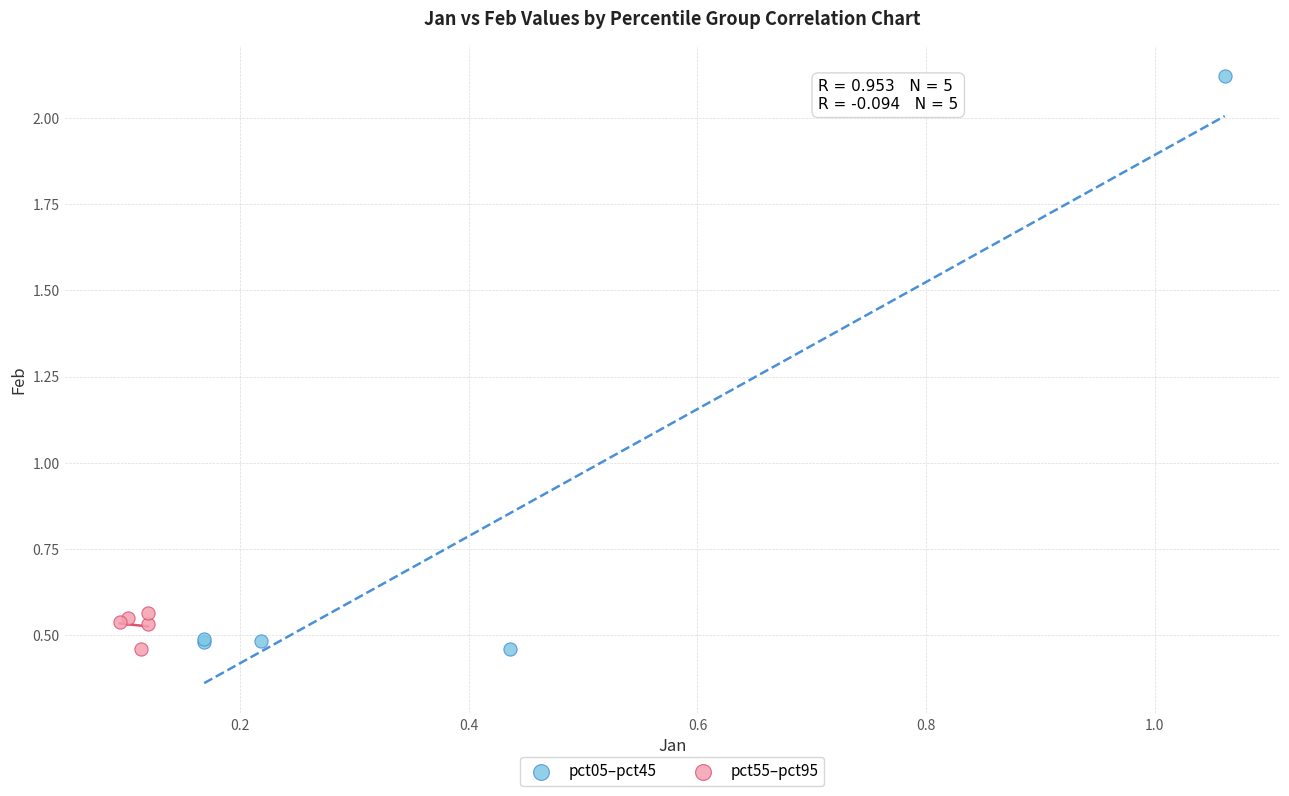

Which series reaches the maximum Y coordinate?

pct05–pct45